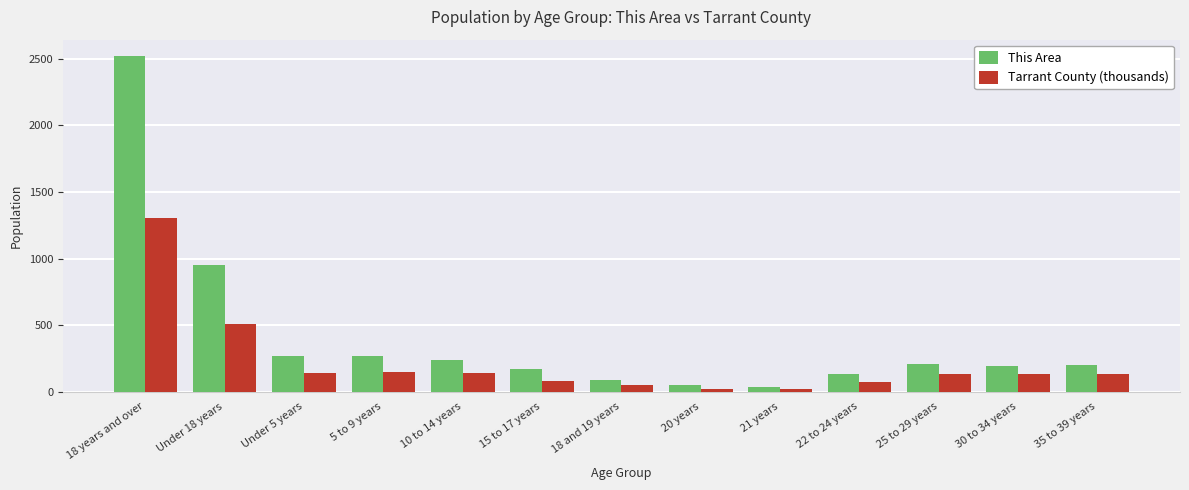

What position from the left is 25 to 29 years?

11